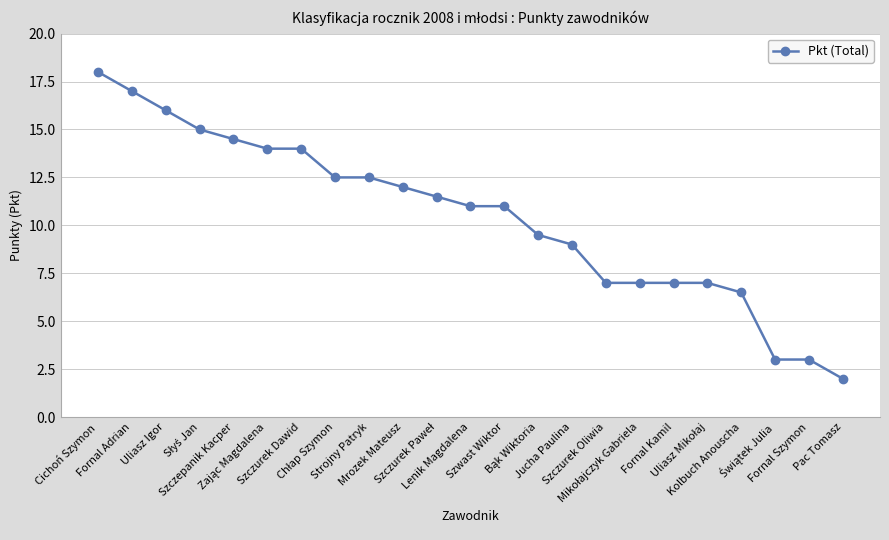

What is the maximum value shown in the chart?

18.0